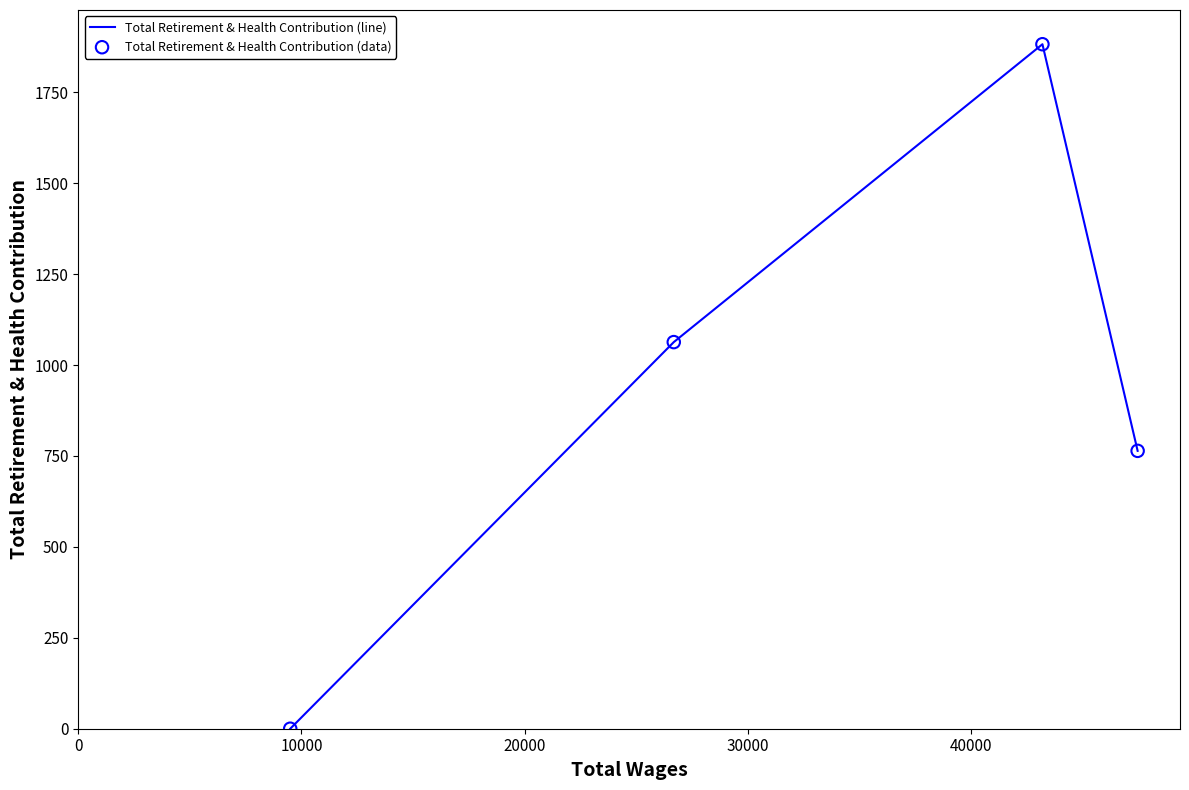

How many interior local peaks (higher than both neighbors) does the data have?

1